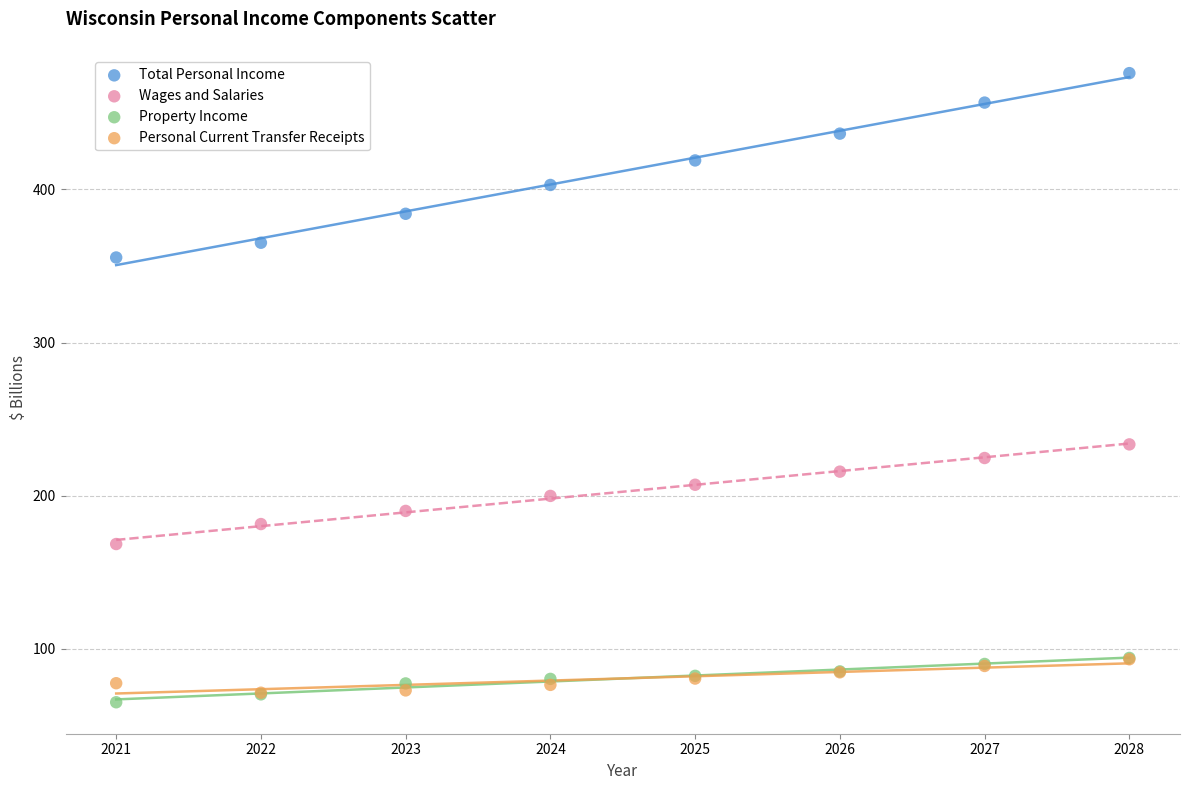

Which series has the widest spread of Y values?

Total Personal Income